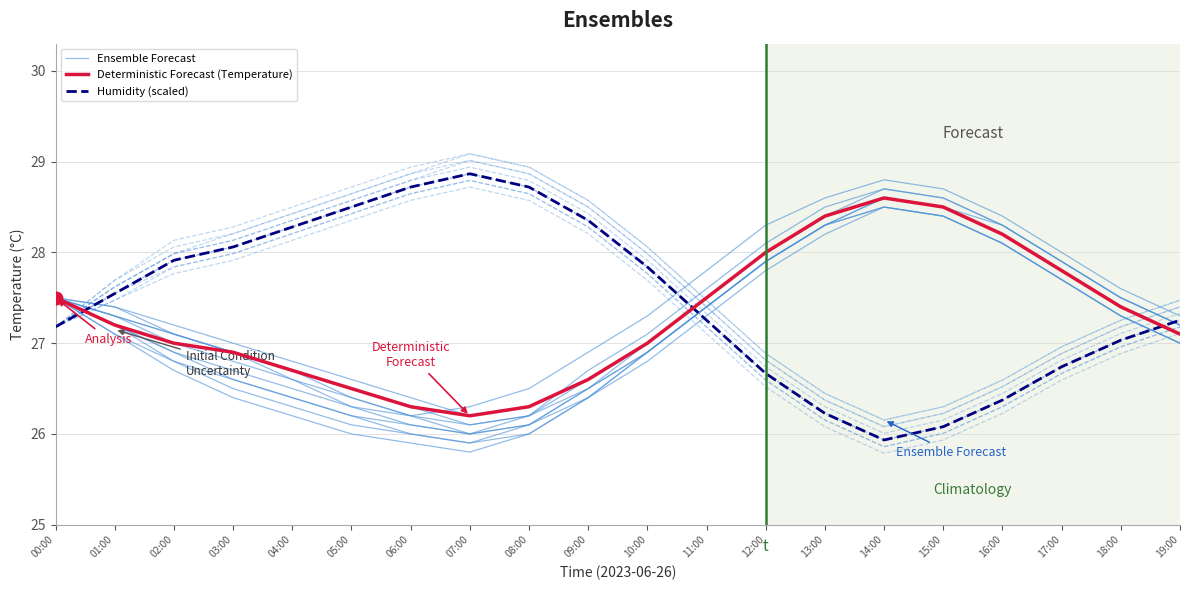

What is the difference between the second highest and minimum values in the Humidity (scaled) series?

2.8